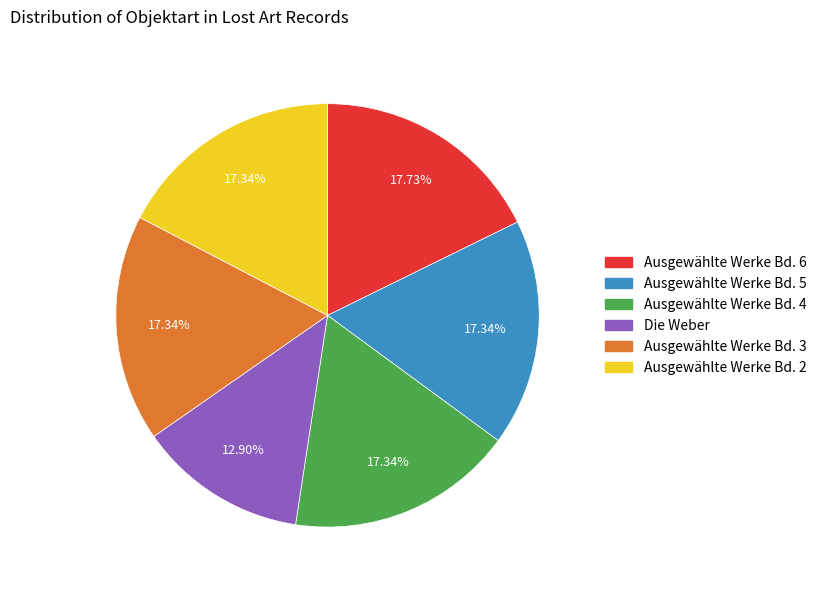

Which has a higher value, Ausgewählte Werke Bd. 3 or Die Weber?

Ausgewählte Werke Bd. 3